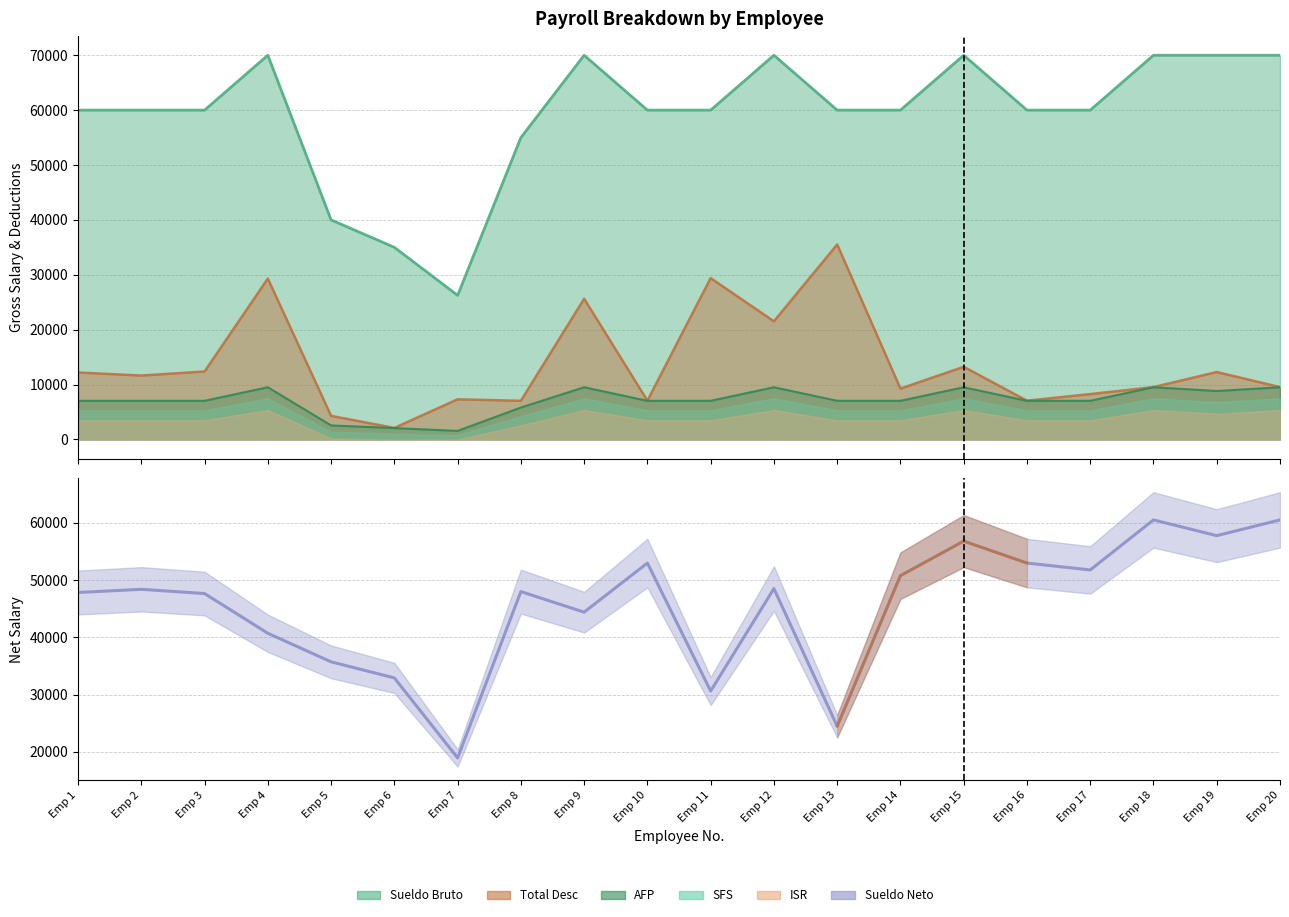

Does the chart have visible grid lines?

Yes